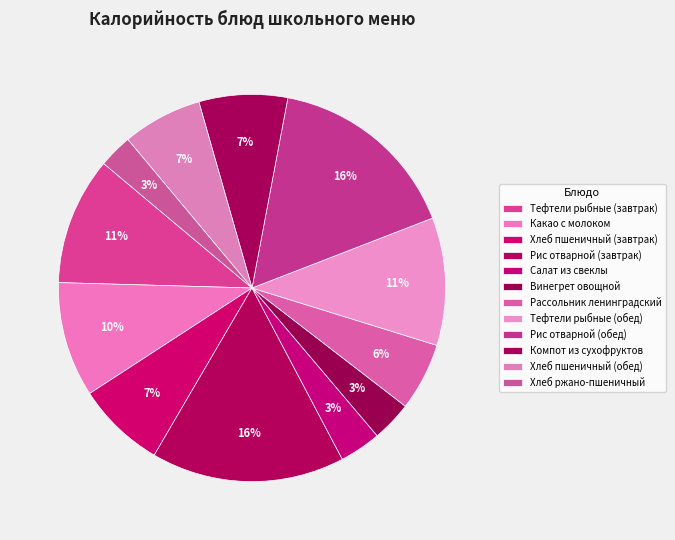

Do Хлеб пшеничный (завтрак) and Салат из свеклы together represent more than half of the pie?

No